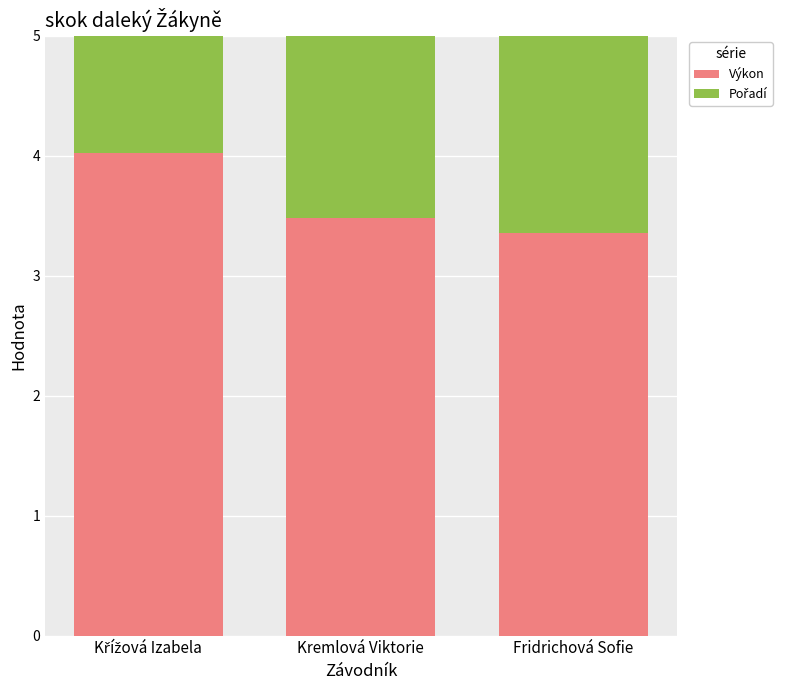

Rank the series at Fridrichová Sofie from highest to lowest value.

Výkon, Pořadí